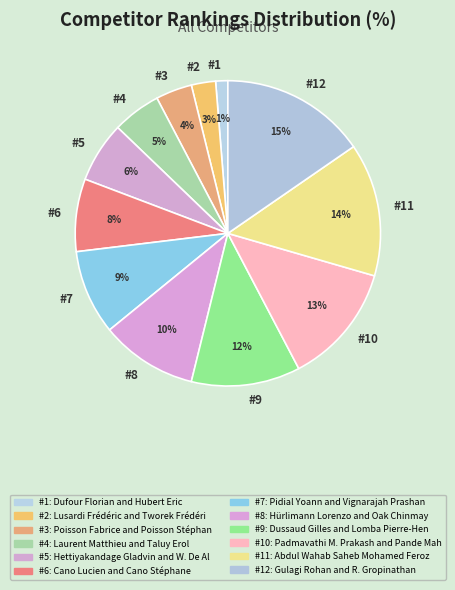

How many slices are in this pie chart?

12